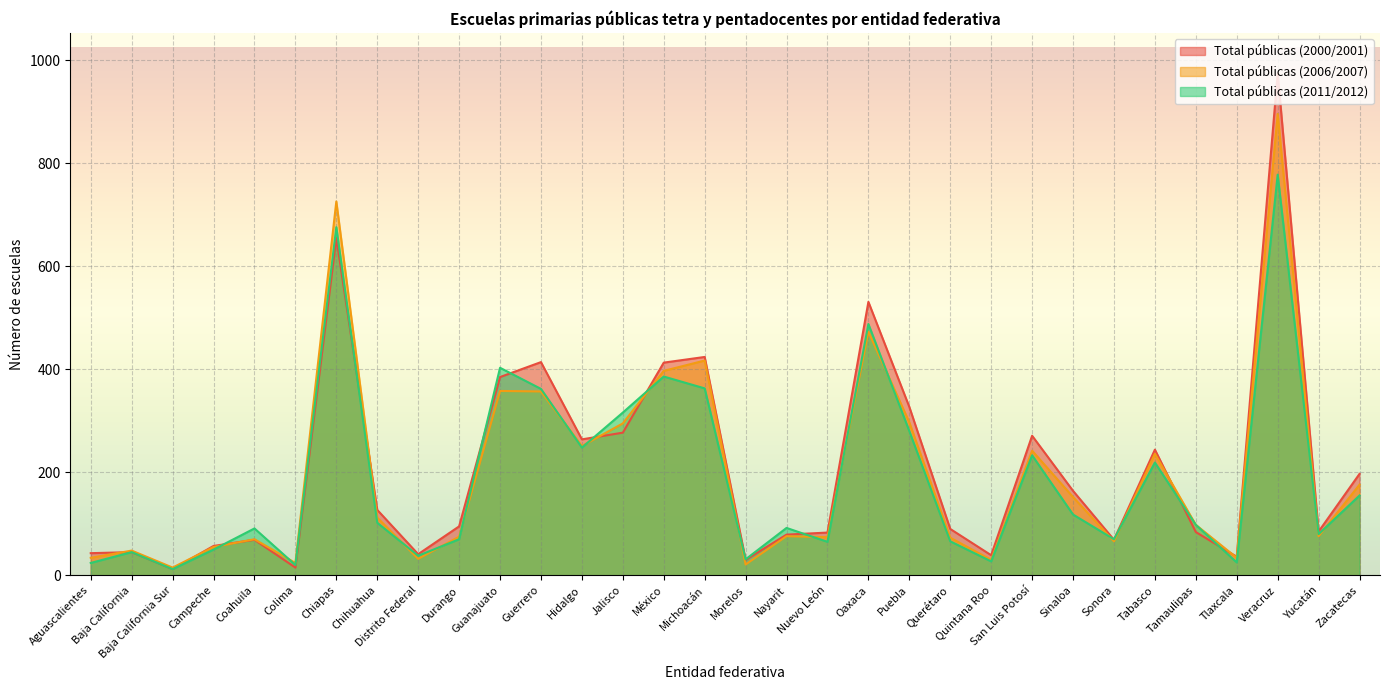

Reading right to left, list all the values displayed in this chart.

Total públicas (2000/2001): 197	85	975	36	84	244	69	164	271	39	90	327	531	83	79	30	424	413	277	264	414	385	95	41	127	655	15	69	57	12	45	43
Total públicas (2006/2007): 176	76	896	34	98	236	66	152	242	30	73	297	473	74	76	21	417	397	295	251	357	358	75	32	112	726	24	70	55	15	48	34
Total públicas (2011/2012): 155	80	778	25	98	219	70	118	233	27	66	280	488	65	92	31	363	386	316	248	362	403	70	38	102	676	20	91	50	12	45	24